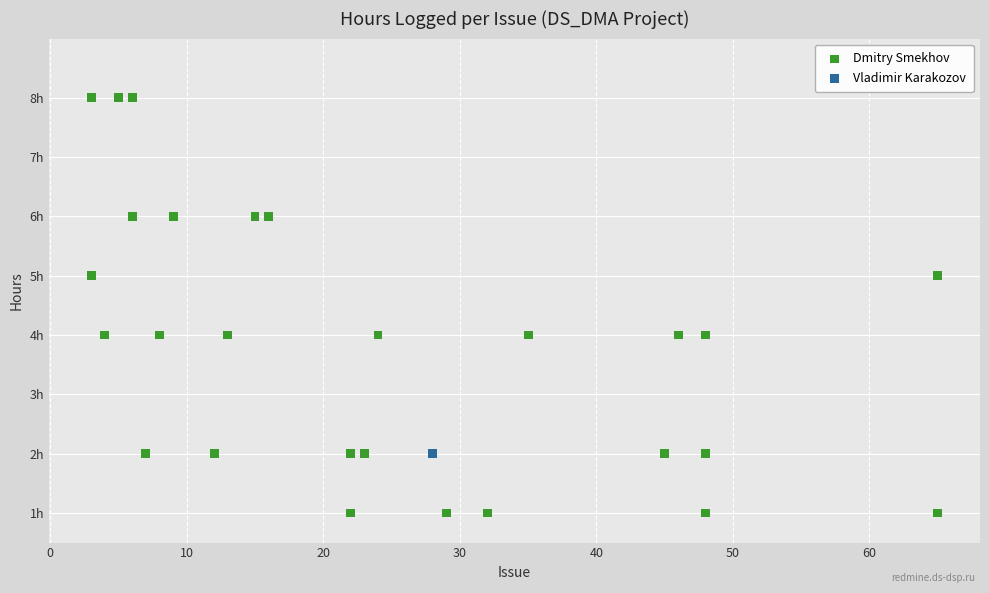

What are all the series names shown in the legend?

Dmitry Smekhov, Vladimir Karakozov